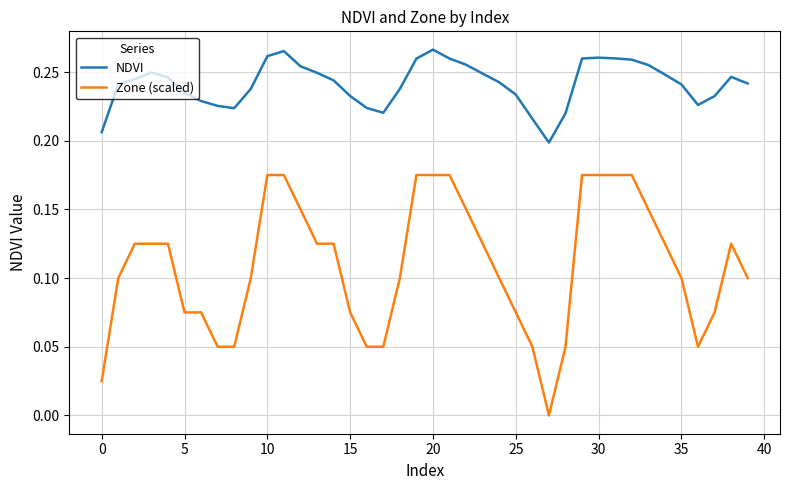

True or false: Zone (scaled) and NDVI cross at least once.

False